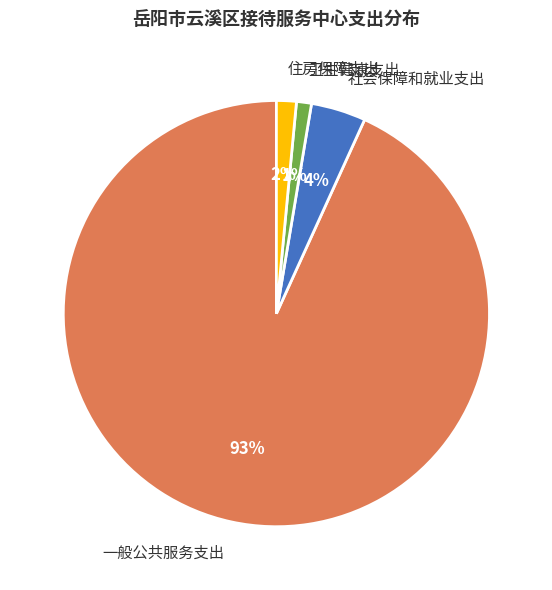

To the nearest percent, what is the combined percentage of 一般公共服务支出 and 卫生健康支出?

94%